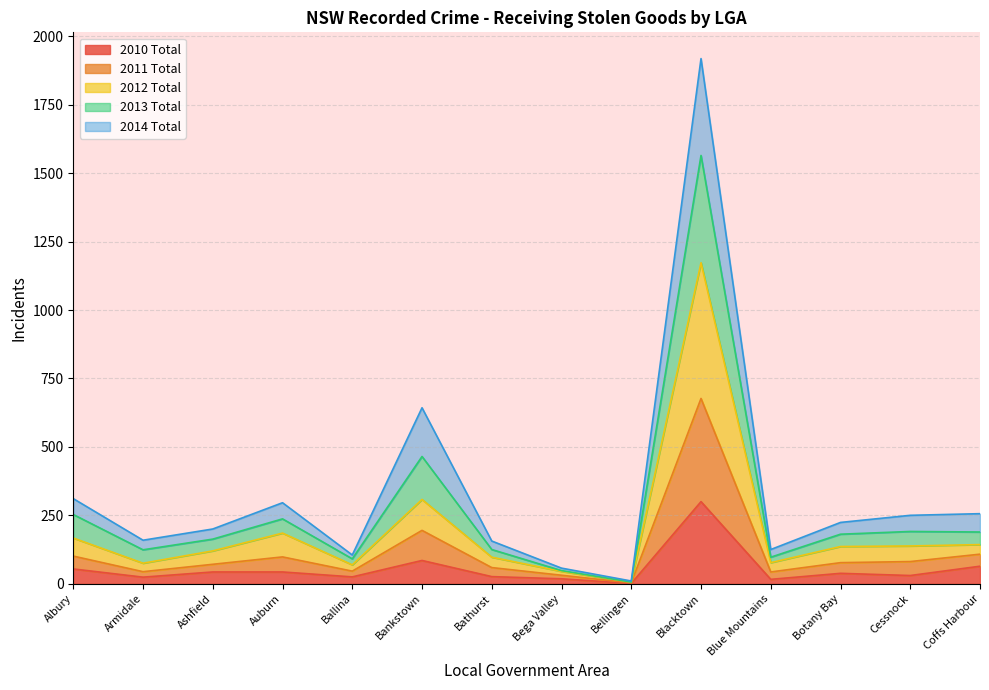

What is the label of the 5th point from the right?

Blacktown